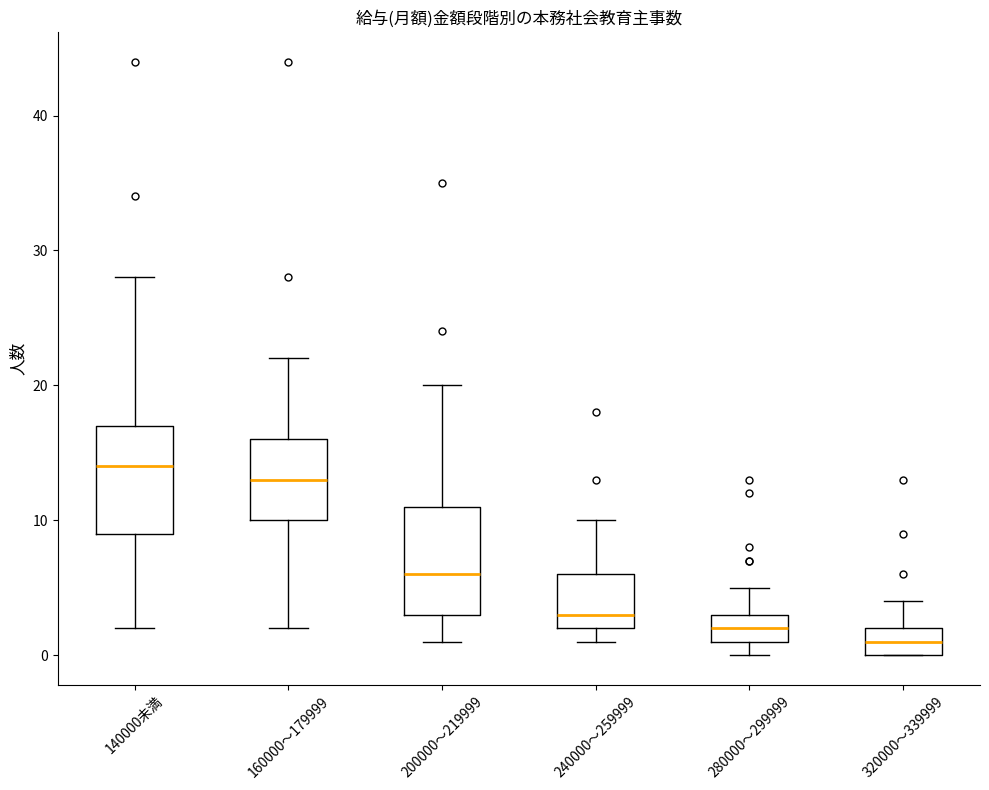

Reading left to right, transcribe this box plot: for each box, give where its median line is, the range the box spans, and where its two whiskers end, as read against the y-axis. The values are not printed on the chart, so give them approximately, as read against the axis.

140000未満: median 14, box 9 to 17, whiskers 2 to 28
160000～179999: median 13, box 10 to 16, whiskers 2 to 22
200000～219999: median 6, box 3 to 11, whiskers 1 to 20
240000～259999: median 3, box 2 to 6, whiskers 1 to 10
280000～299999: median 2, box 1 to 3, whiskers 0 to 5
320000～339999: median 1, box 0 to 2, whiskers 0 to 4